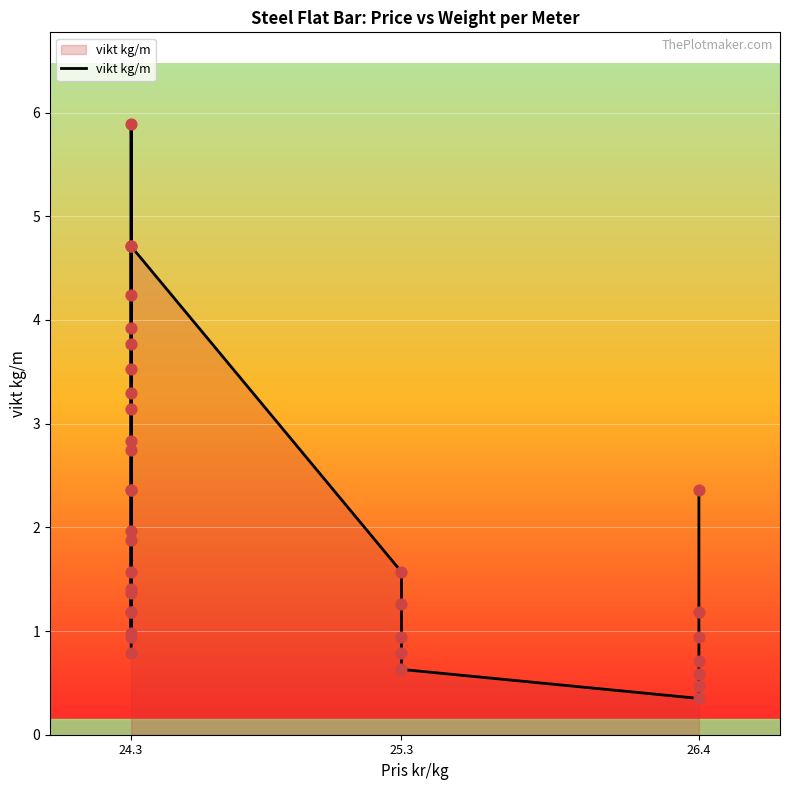

What is the change in value from 24.3 to 26.4?

-0.9